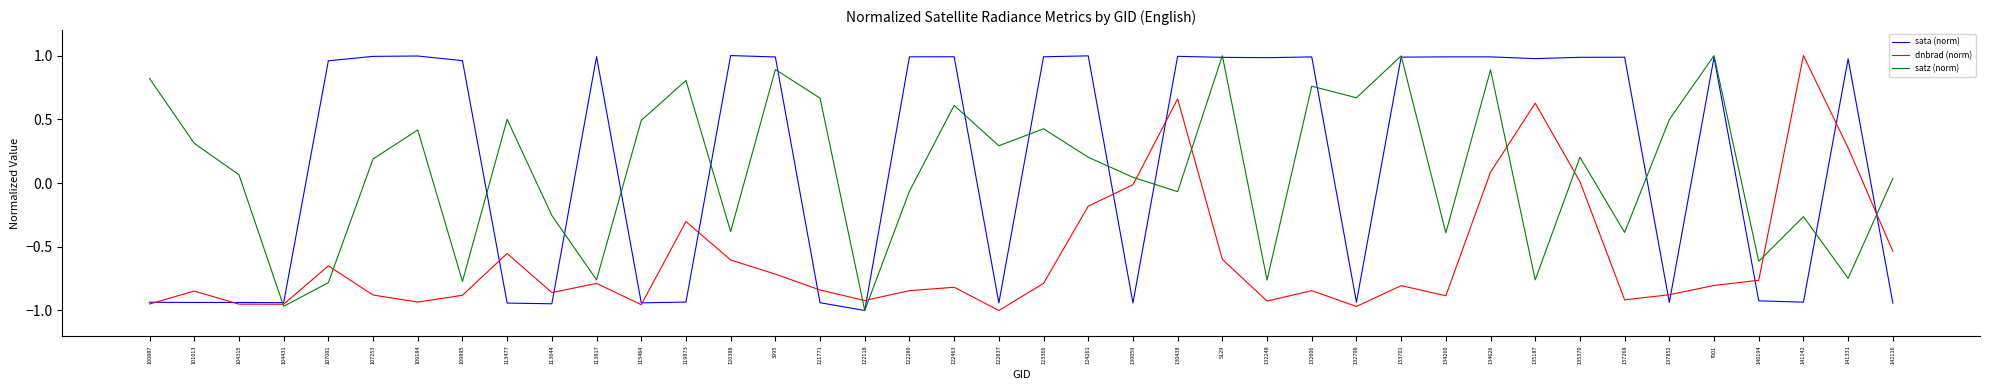

The value of sata (norm) at 141142 is -0.4. True or false?

False